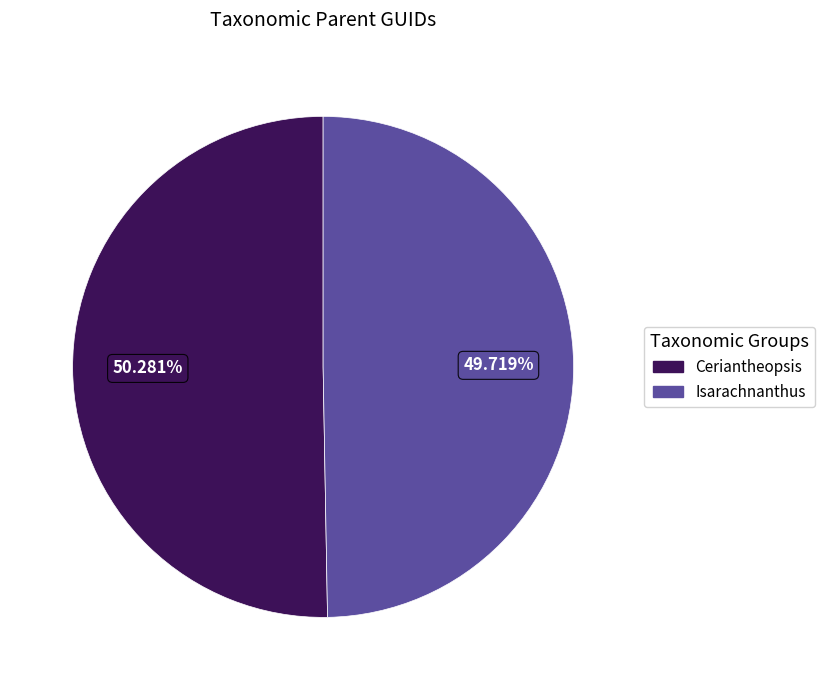

Rank the categories by value from highest to lowest.

Ceriantheopsis, Isarachnanthus